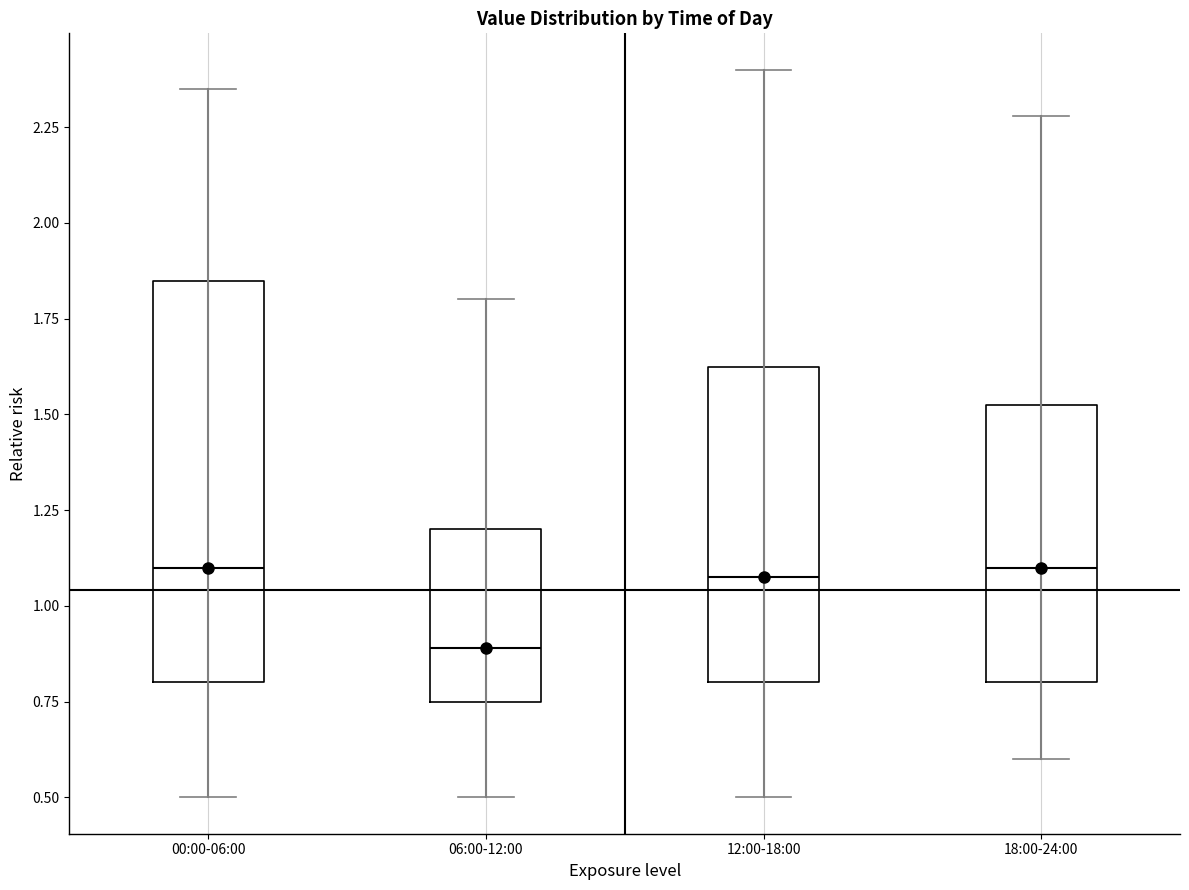

Comparing the boxes themselves (not the whiskers), which one is the tallest?

00:00-06:00